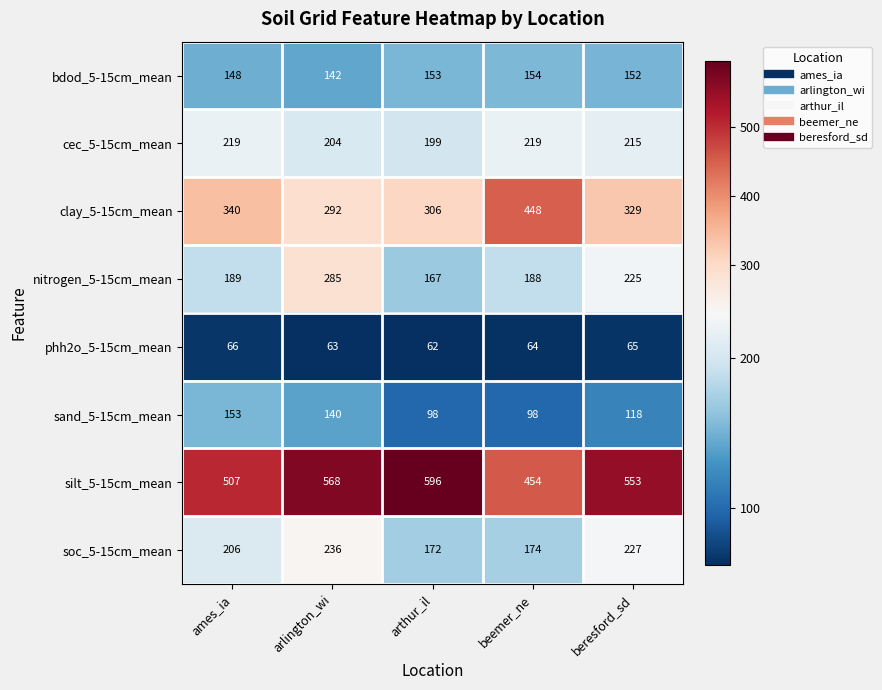

Which series changed the most between arlington_wi and arthur_il?

nitrogen_5-15cm_mean